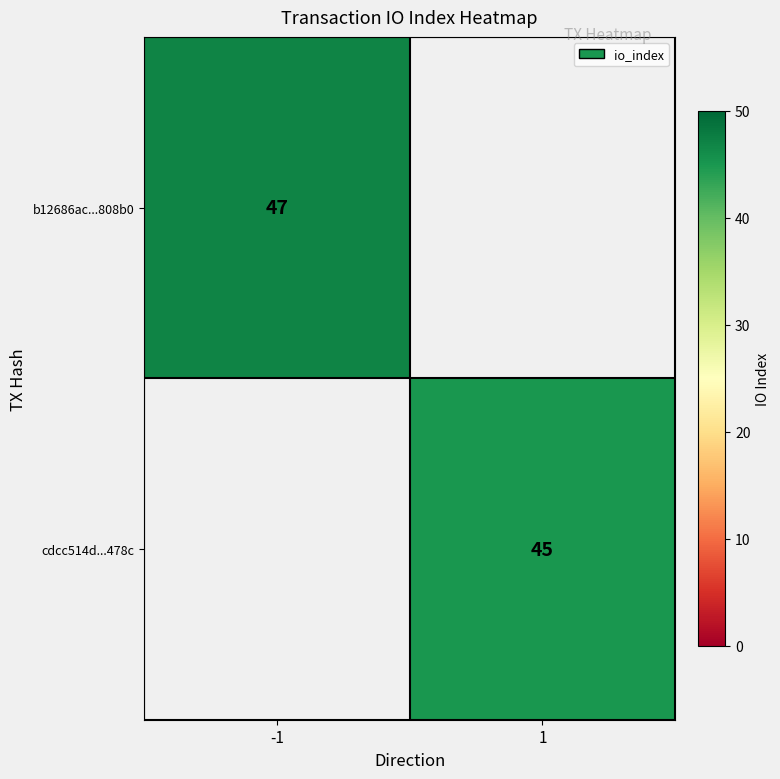

True or false: cdcc514d...478c has a value of 45 at 1.

True